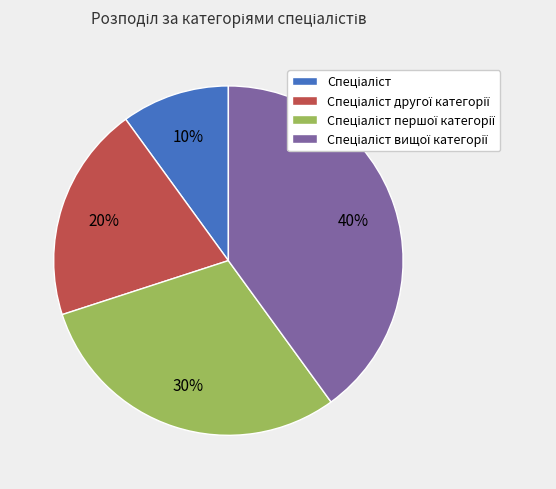

To the nearest percent, what is the difference between the largest and smallest slice percentages?

30%